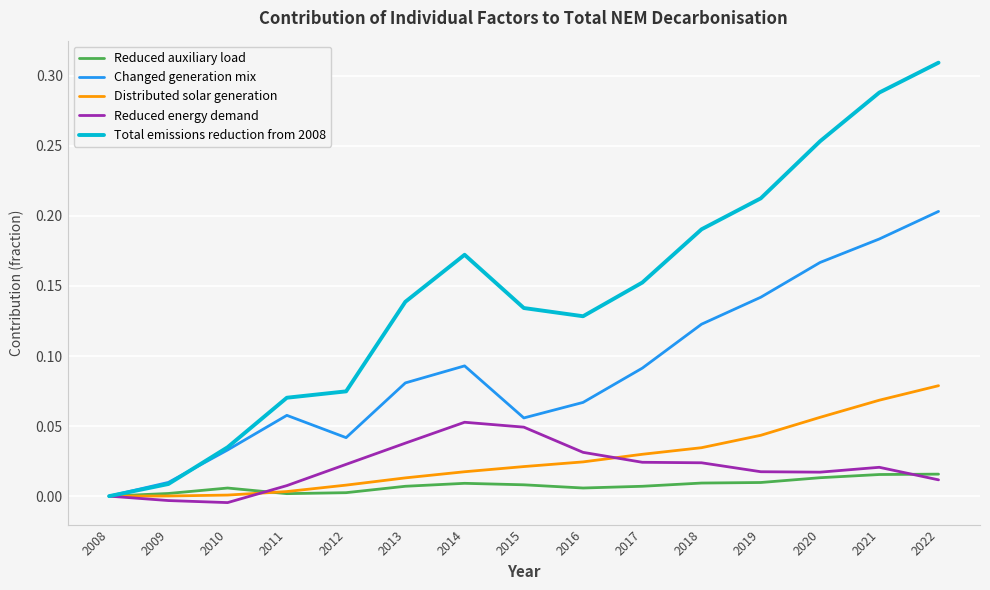

Which series has the widest spread of values?

Total emissions reduction from 2008